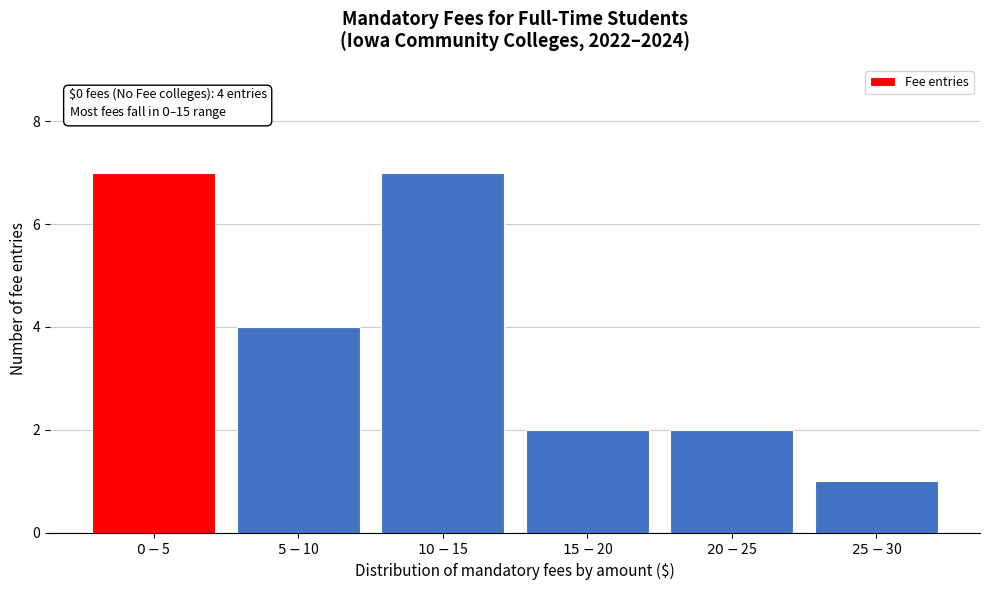

Reading left to right, transcribe all the data shown in this chart.

7	4	7	2	2	1